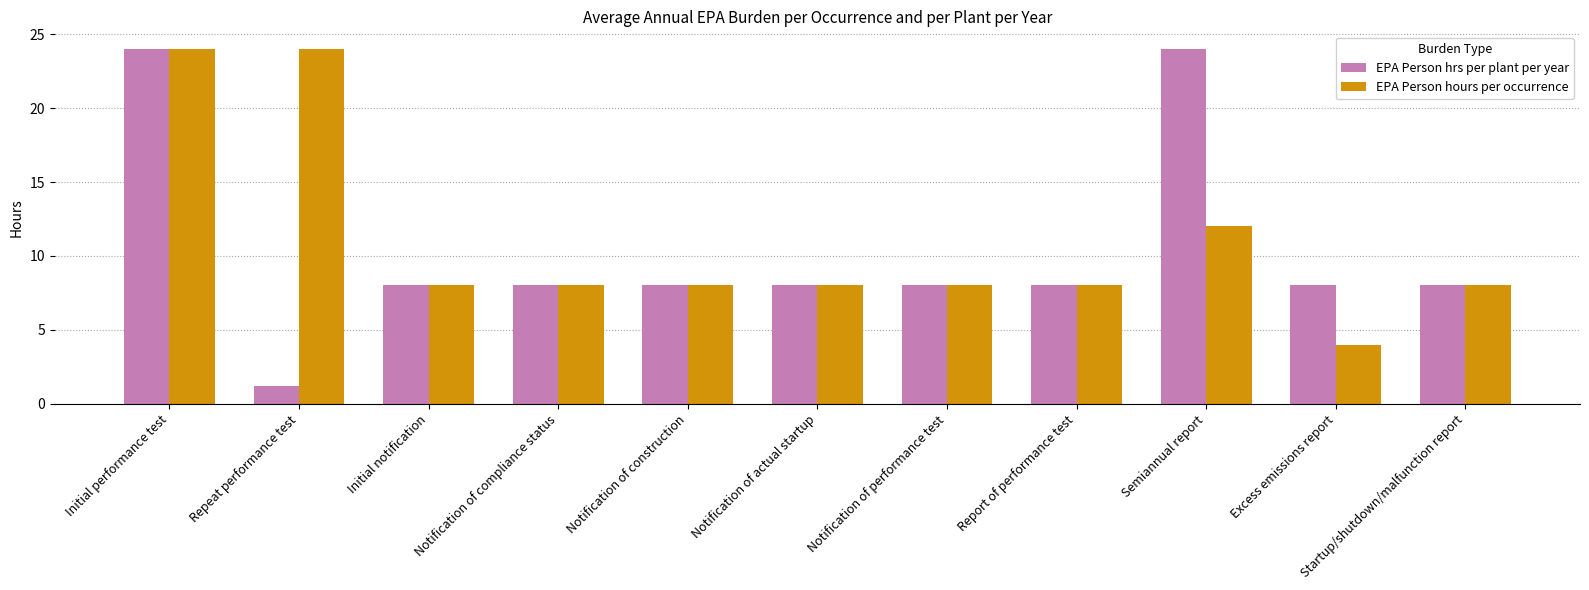

At Repeat performance test, list the series in order from largest to smallest.

EPA Person hours per occurrence, EPA Person hrs per plant per year